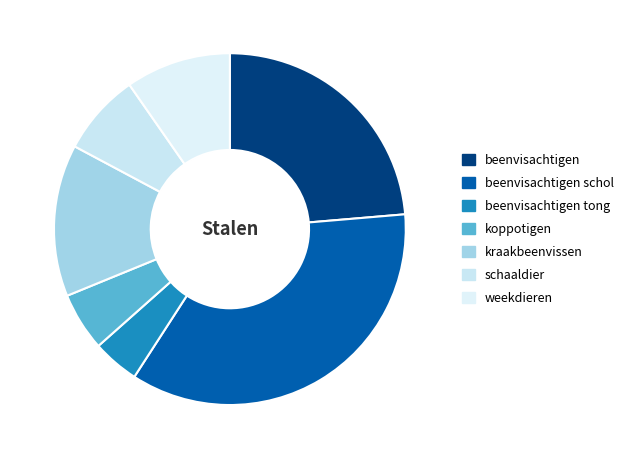

Rank the categories by value from lowest to highest.

beenvisachtigen tong, koppotigen, schaaldier, weekdieren, kraakbeenvissen, beenvisachtigen, beenvisachtigen schol